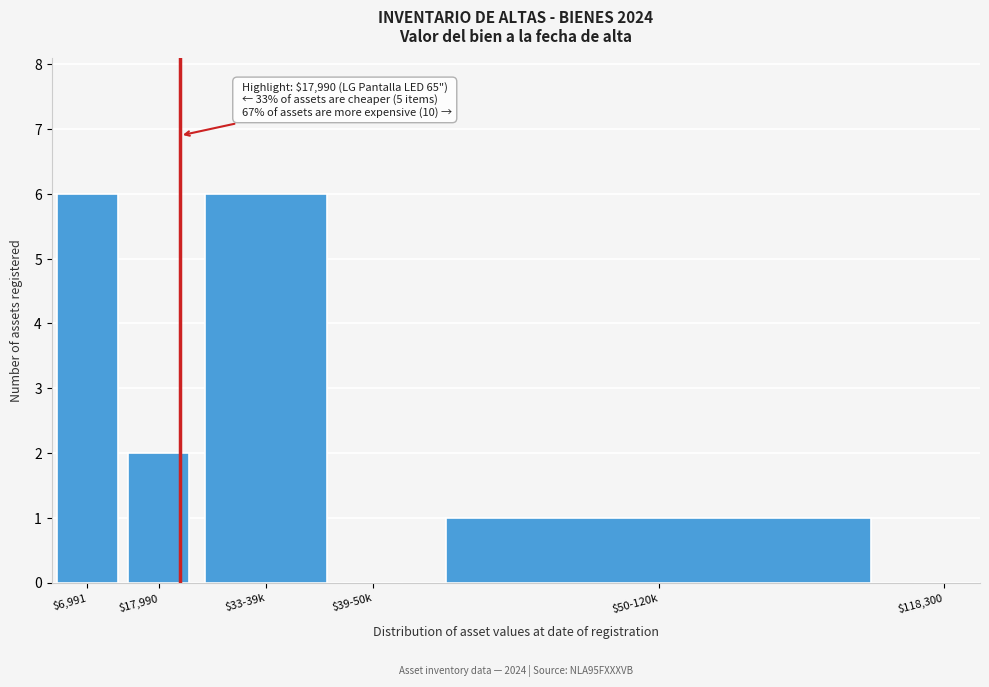

What is the sum of all values?

15